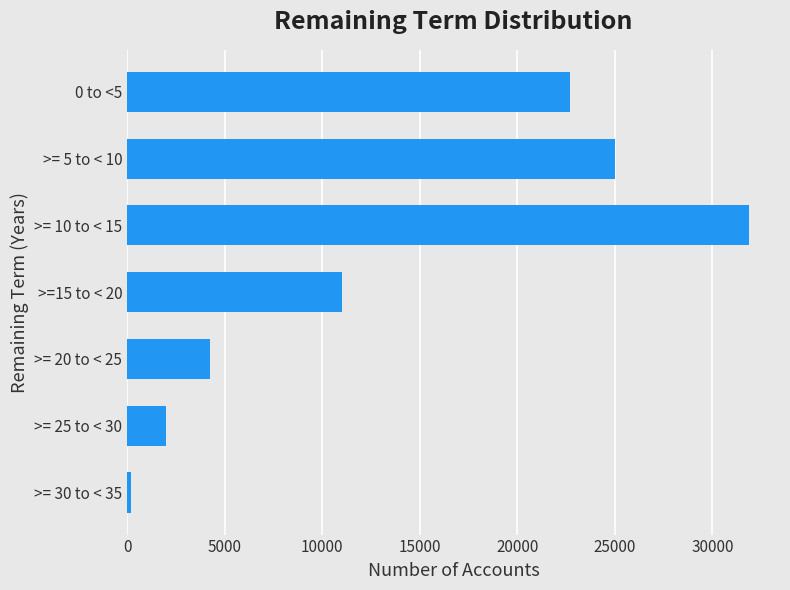

What is the change in value from >=15 to < 20 to >= 25 to < 30?

-9019